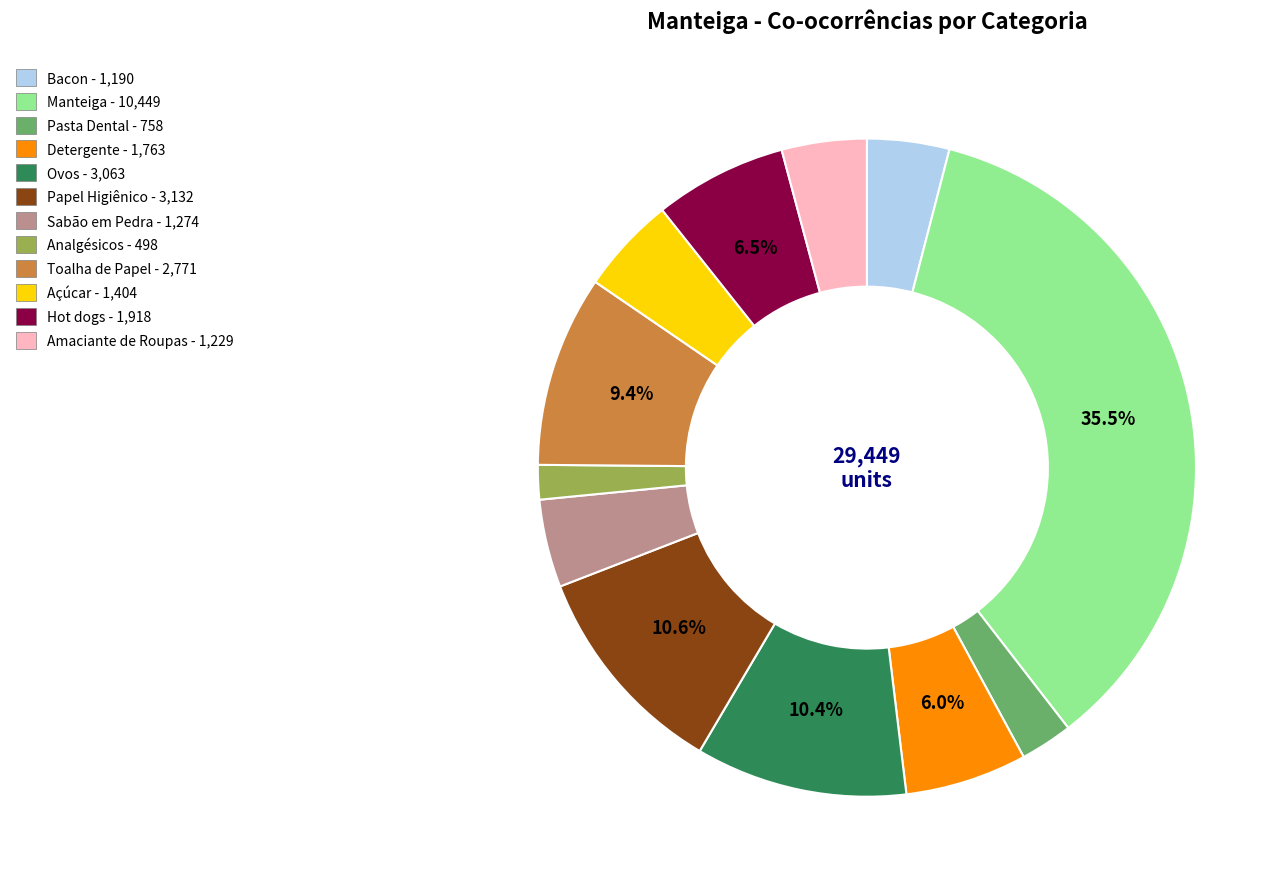

Does Detergente account for over 50% of the chart?

No